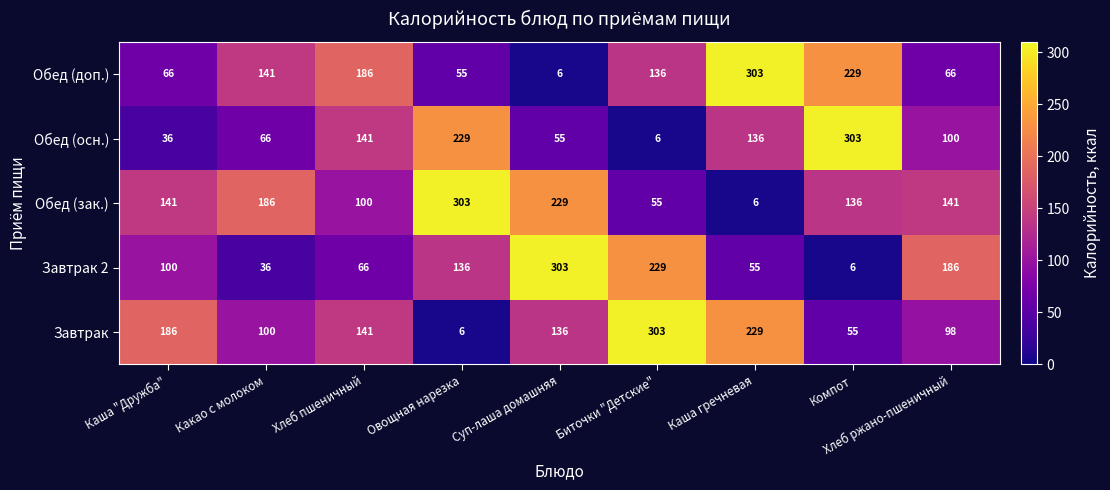

Is the value of Завтрак at Суп-лаша домашняя greater than the value of Обед (зак.) at Суп-лаша домашняя?

No